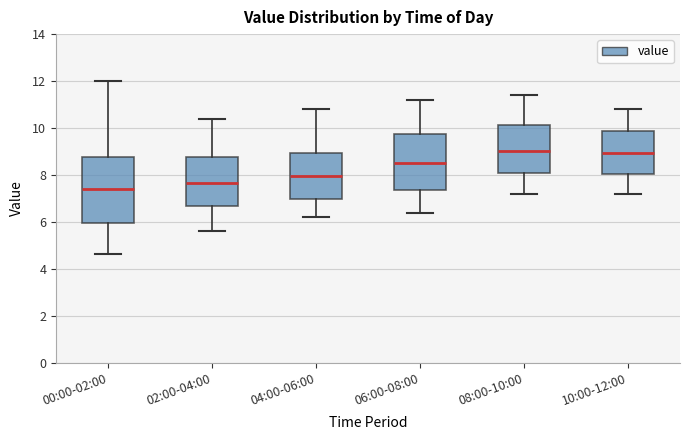

Reading left to right, read every box against the y-axis: the position of its median line, the range the box covers, and the ends of its whiskers. The values are not printed on the chart, so give them approximately, as read against the axis.

00:00-02:00: median 7.4, box 6.0 to 8.8, whiskers 4.6 to 12.0
02:00-04:00: median 7.6, box 6.6 to 8.8, whiskers 5.6 to 10.4
04:00-06:00: median 8.0, box 7.0 to 9.0, whiskers 6.2 to 10.8
06:00-08:00: median 8.6, box 7.4 to 9.8, whiskers 6.4 to 11.2
08:00-10:00: median 9.0, box 8.2 to 10.2, whiskers 7.2 to 11.4
10:00-12:00: median 9.0, box 8.0 to 9.8, whiskers 7.2 to 10.8